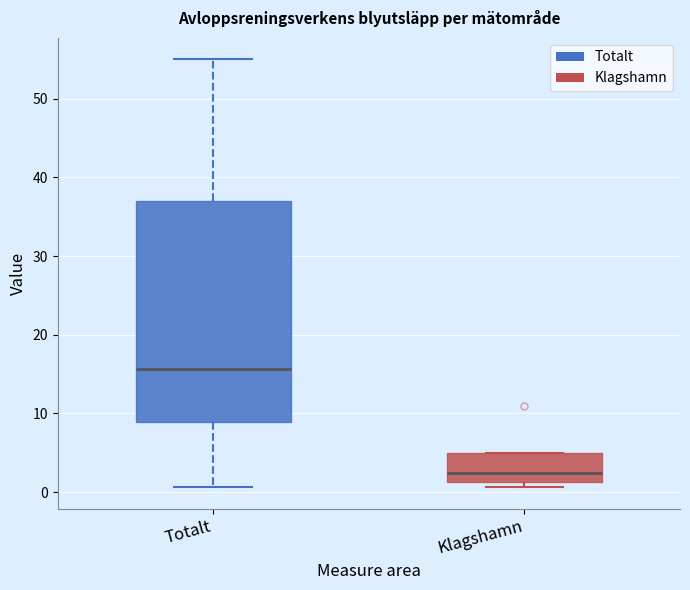

Reading left to right, read every box against the y-axis: the position of its median line, the range the box covers, and the ends of its whiskers. The values are not printed on the chart, so give them approximately, as read against the axis.

Totalt: median 16, box 9 to 37, whiskers 1 to 55
Klagshamn: median 2, box 1 to 5, whiskers 1 (just below the box's lower edge) to 5